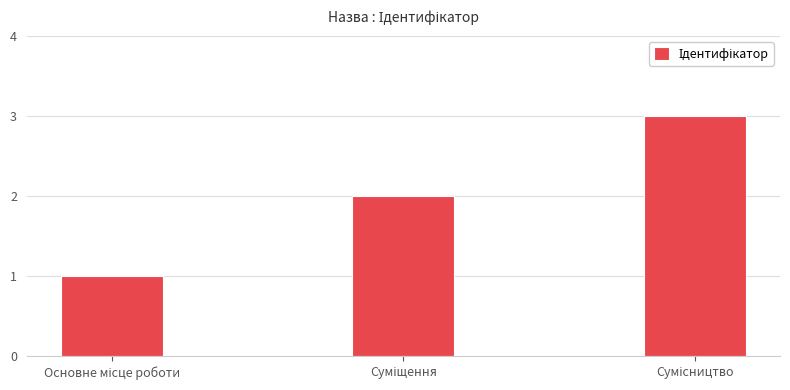

What is the greatest value displayed?

3